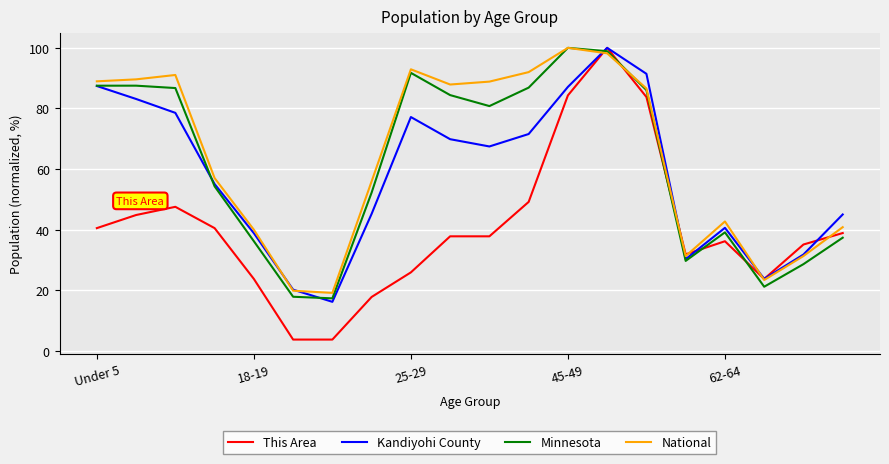

Which series has the widest spread of values?

This Area